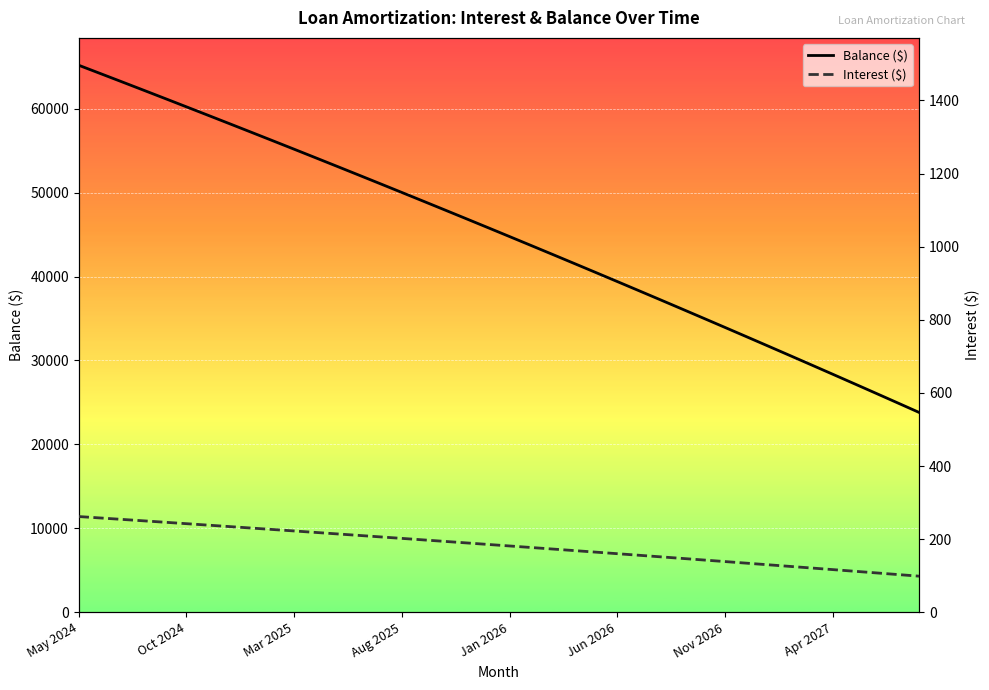

What is the sum of the Interest ($) values at 37 and 22?

280.7